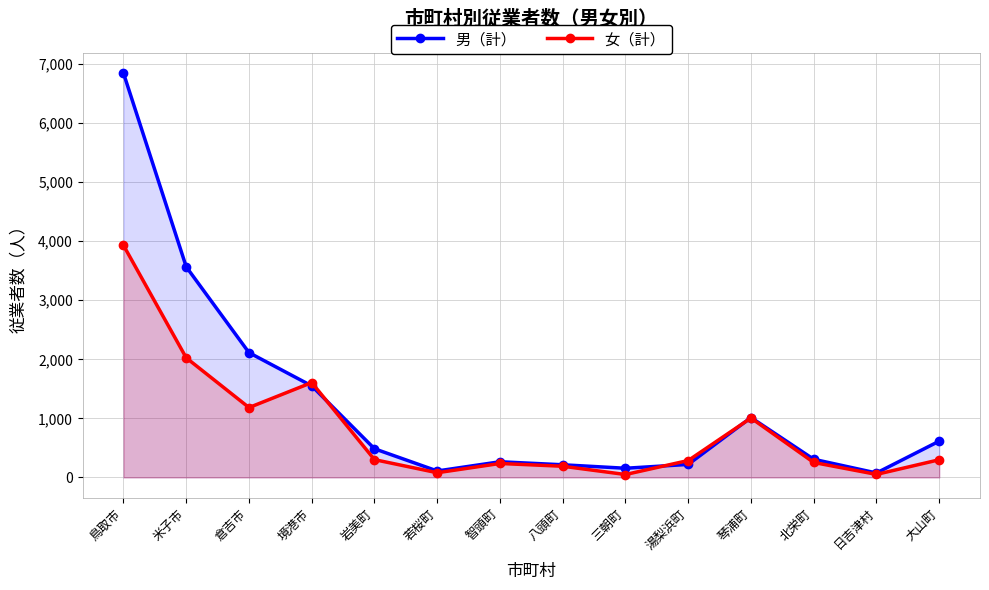

Is the value of 男（計） at 北栄町 greater than the value of 女（計） at 智頭町?

Yes